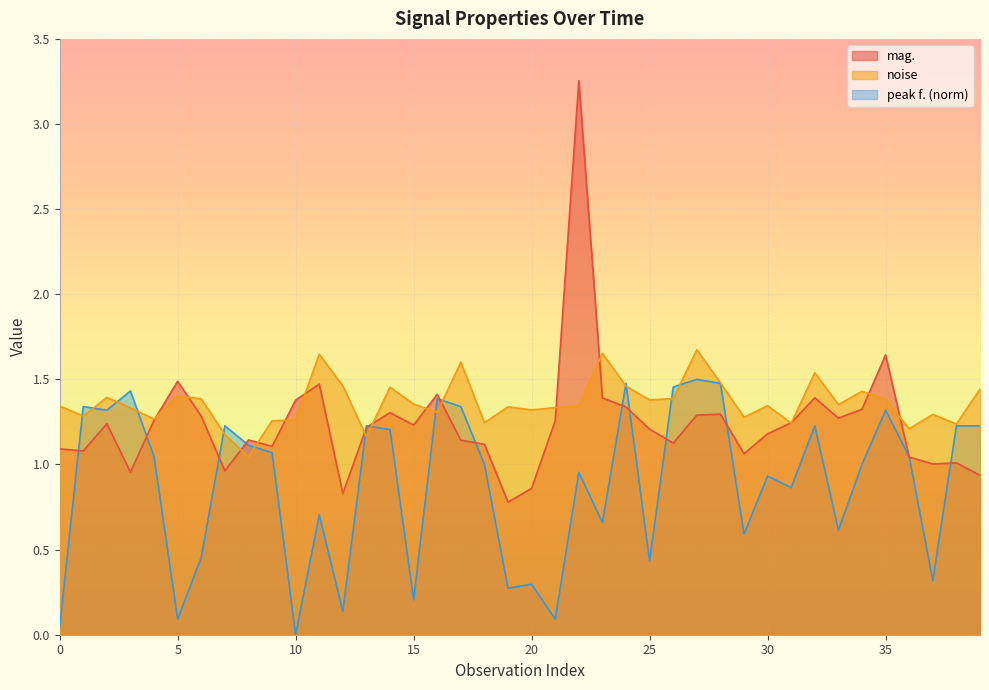

List the series in order of their overall mean, lowest first.

peak f. (norm), mag., noise